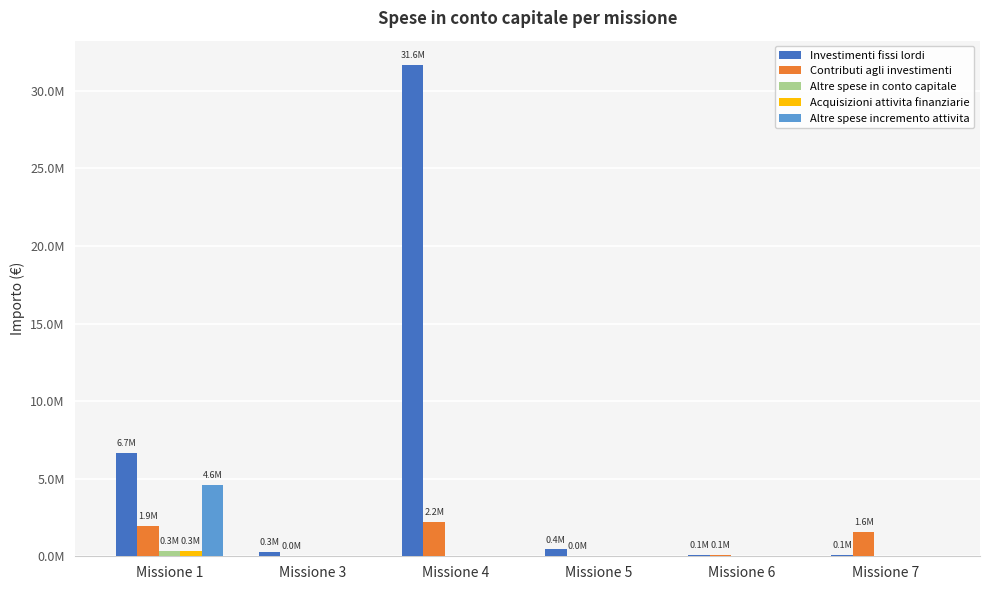

The Acquisizioni attivita finanziarie series shows 0.0 at Missione 6. True or false?

True